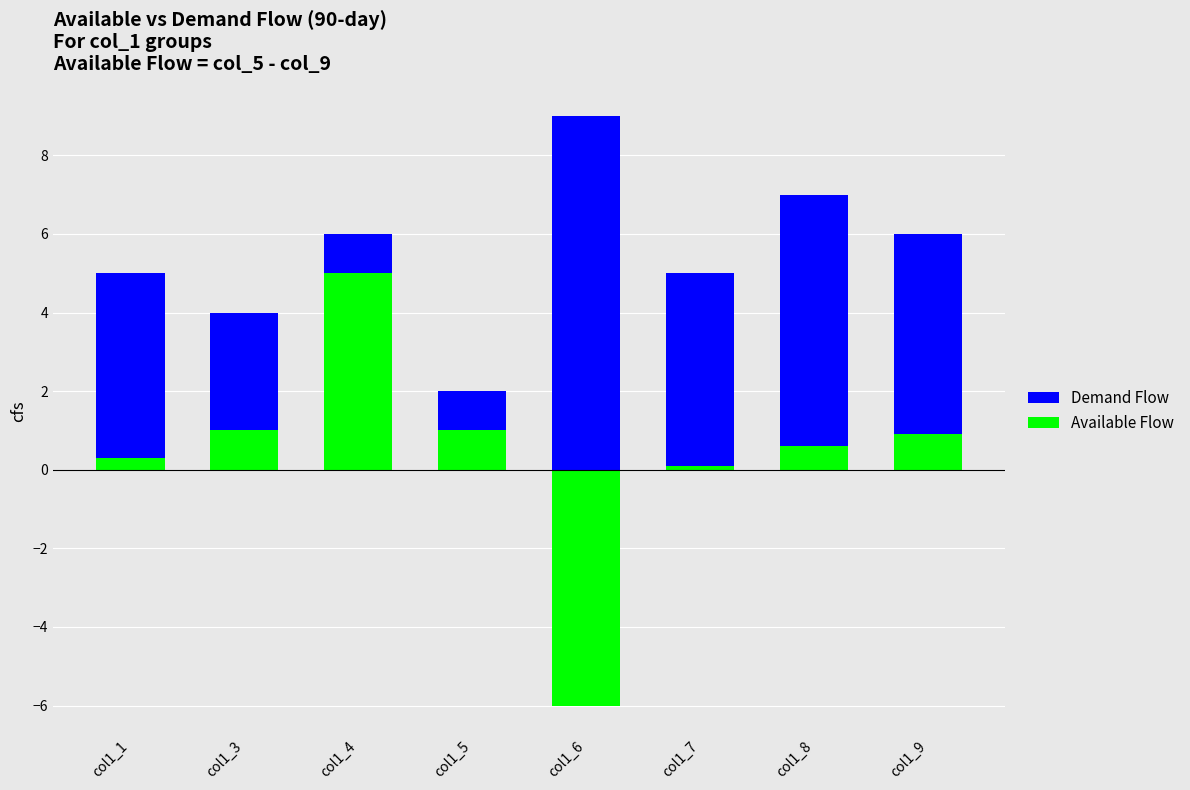

How many distinct data groups are displayed?

2